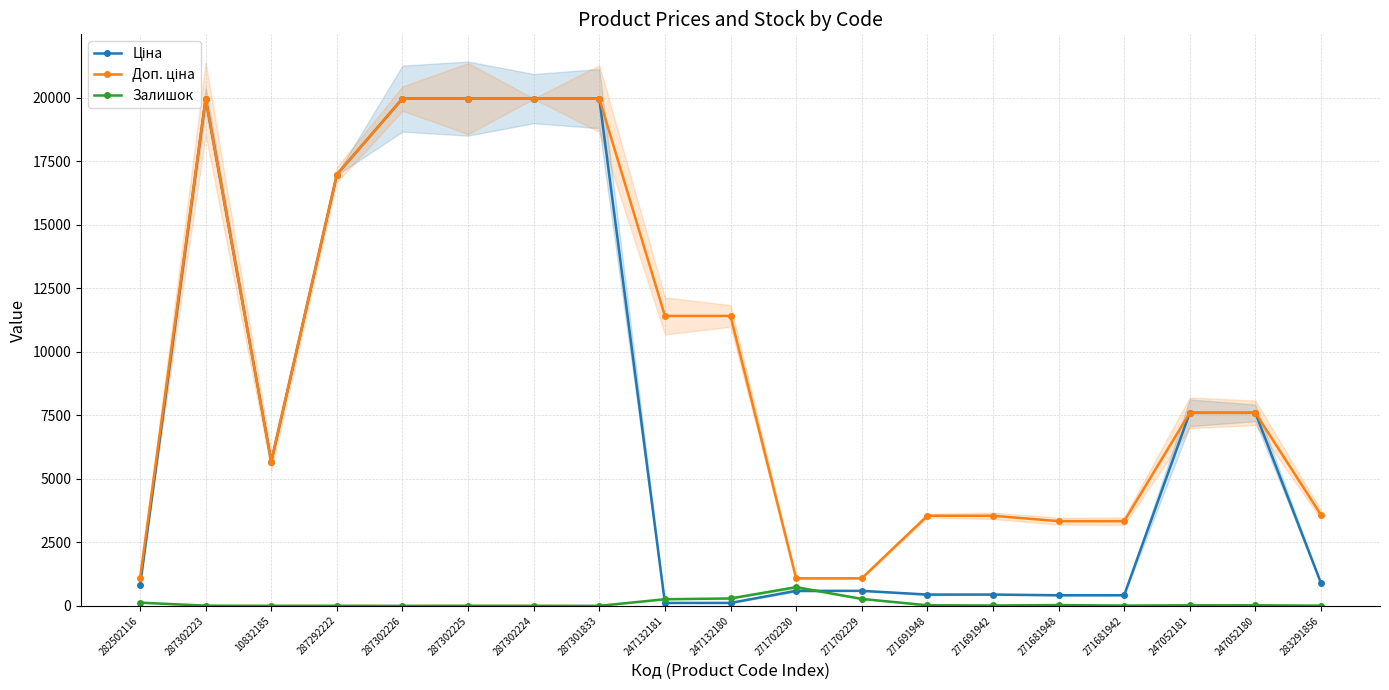

Reading right to left, what are all the values shown in this chart?

Ціна: 895.9	7596.5	7596.5	416.6	416.6	443.1	443.1	589.9	589.9	114.1	114.1	19964.2	19964.2	19964.2	19964.2	16976.3	5673.8	19964.2	818.5
Доп. ціна: 3583.6	7596.5	7596.5	3332.5	3332.5	3545.0	3545.0	1081.7	1081.7	11410.0	11410.0	19964.2	19964.2	19964.2	19964.2	16976.3	5673.8	19964.2	1109.2
Залишок: 7.0	21.0	20.0	10.0	30.0	13.0	22.0	272.0	735.0	290.0	260.0	0.0	3.0	5.0	0.0	4.0	2.0	7.0	125.0